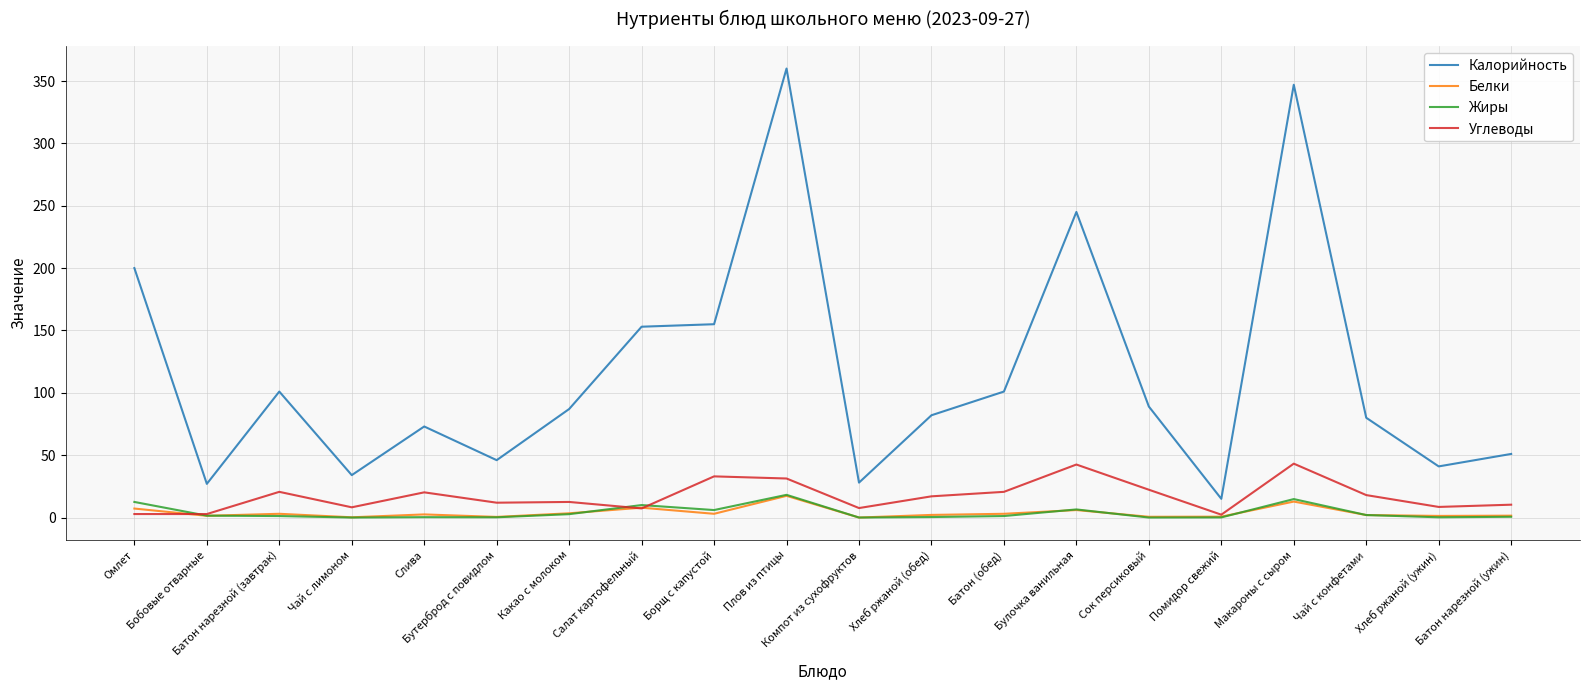

True or false: Калорийность and Жиры intersect in this chart.

False